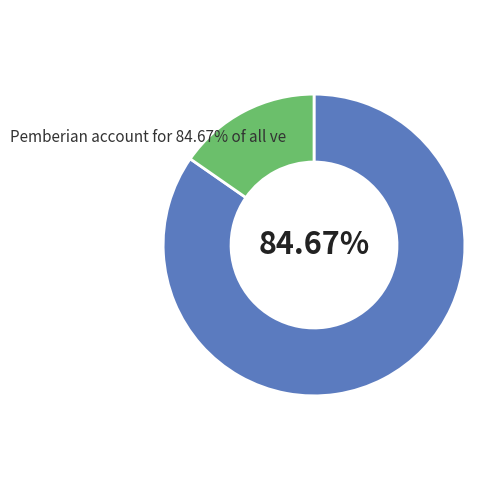

Is there any slice that represents more than half of the pie?

Yes